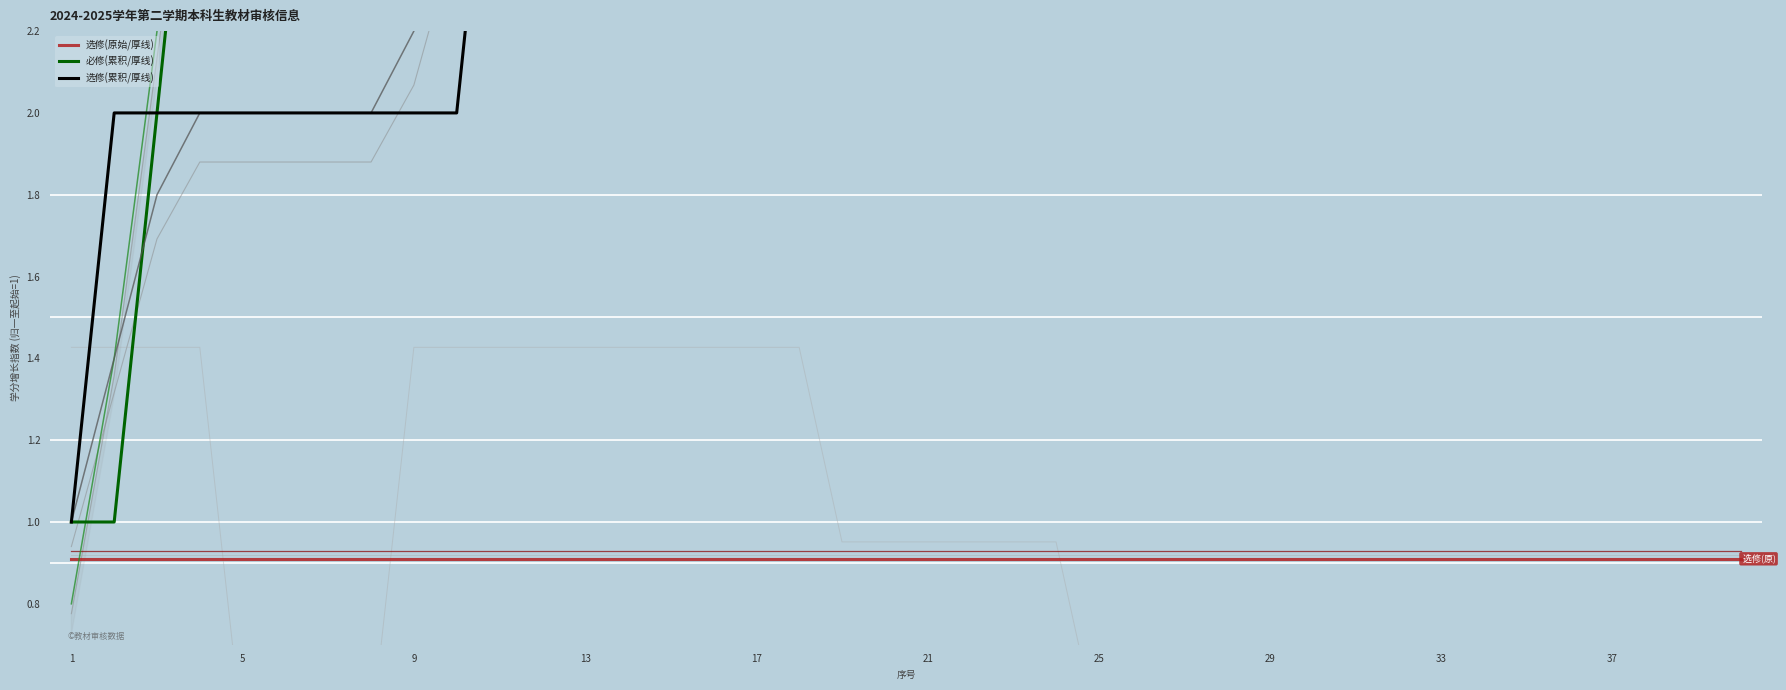

What is the difference between the maximum and minimum values in the 必修(累积/厚线) series?

18.7